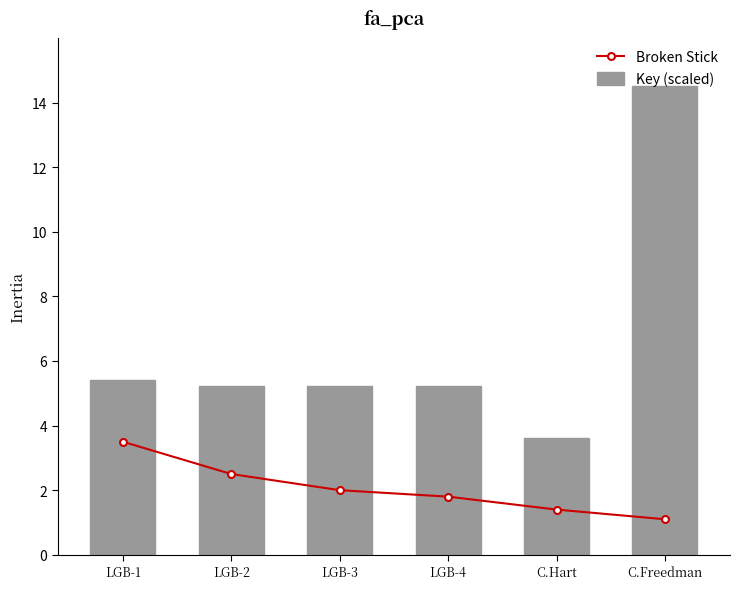

At LGB-1, list the series in order from smallest to largest.

Broken Stick, Key (scaled)